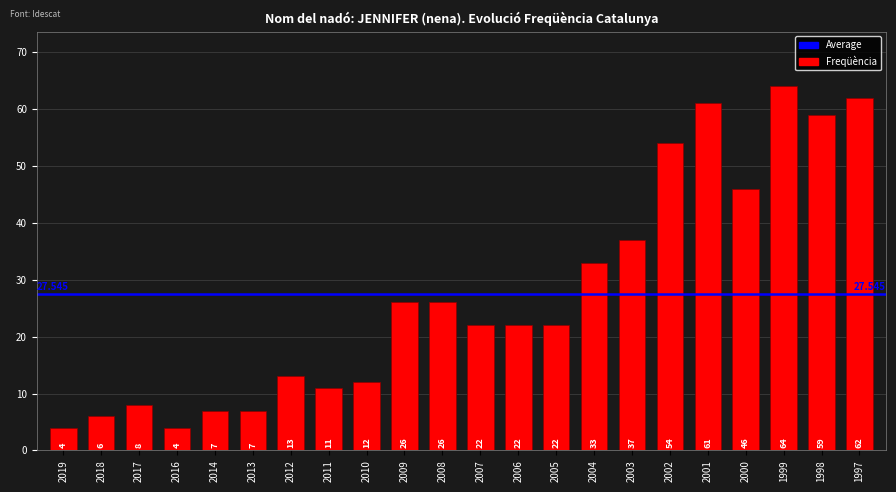

Reading left to right, what are all the values shown in this chart?

2019=4	2018=6	2017=8	2016=4	2014=7	2013=7	2012=13	2011=11	2010=12	2009=26	2008=26	2007=22	2006=22	2005=22	2004=33	2003=37	2002=54	2001=61	2000=46	1999=64	1998=59	1997=62